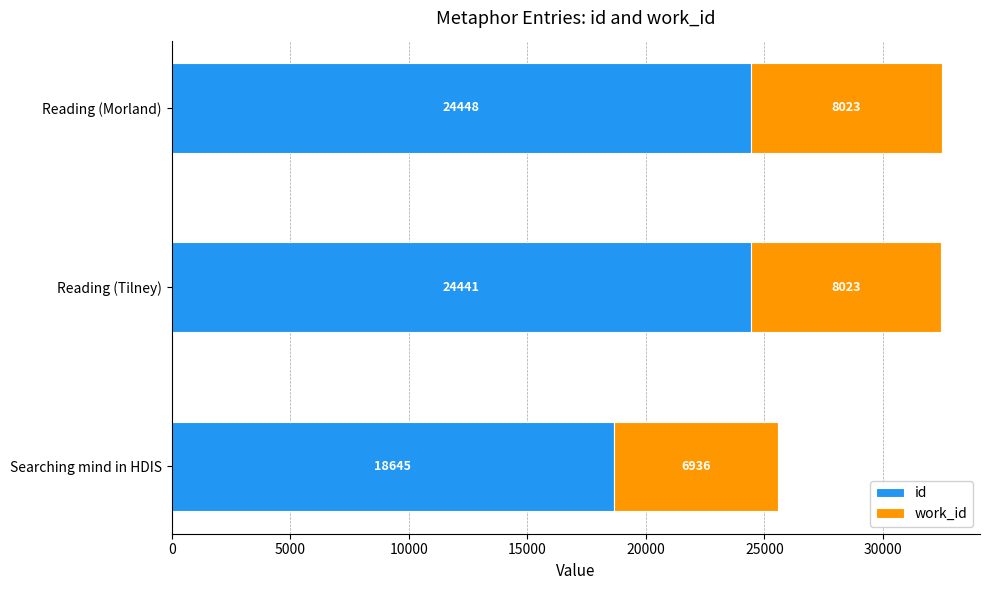

What is the average value of the id series?

22511